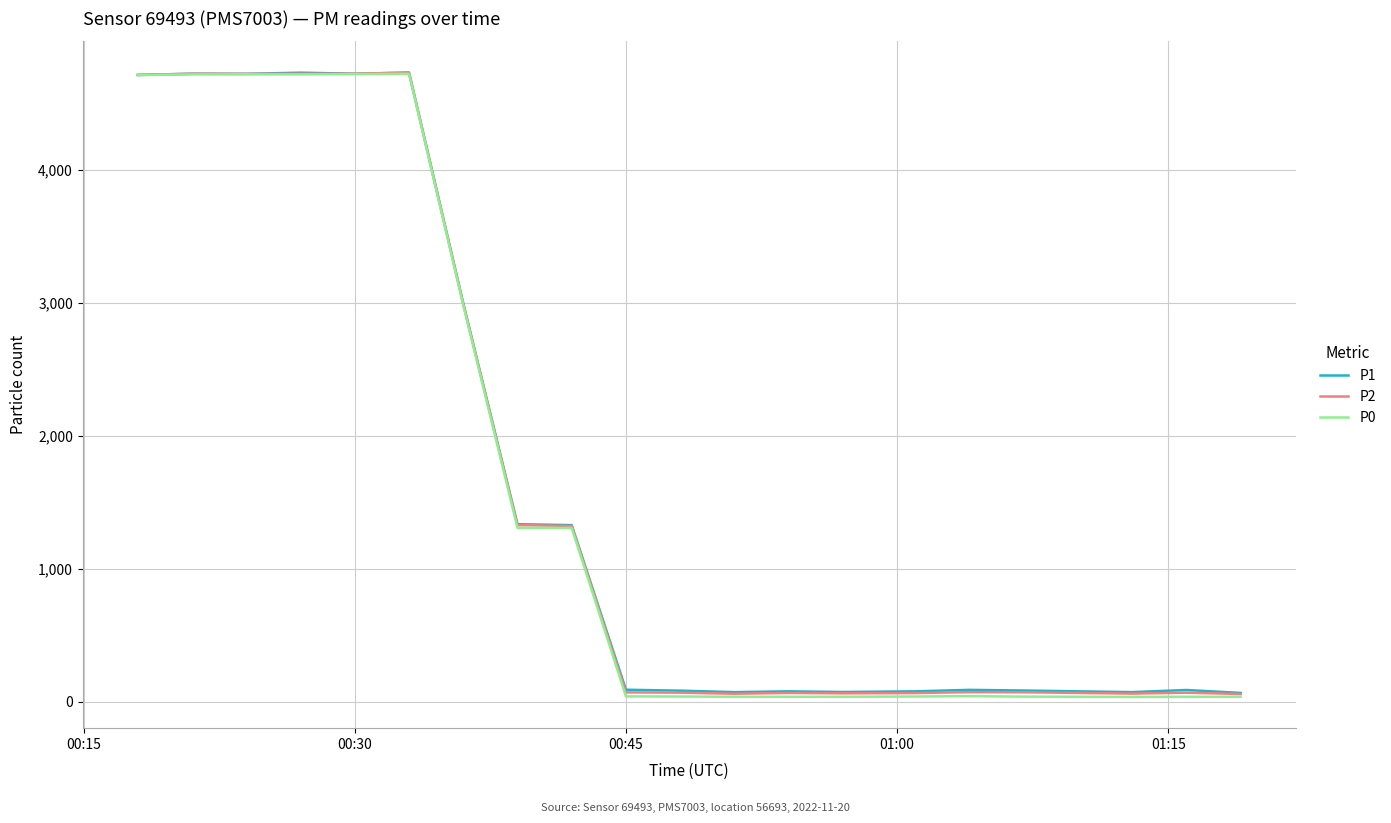

What is the maximum value shown in the chart?

4732